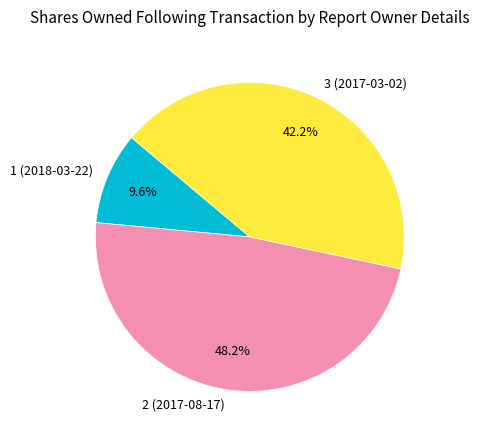

What percentage do 1 (2018-03-22) and 2 (2017-08-17) together represent?

57.8%